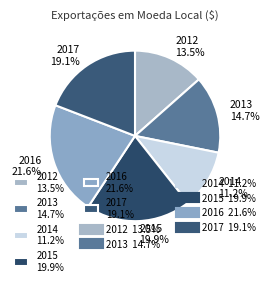

What is the largest slice in the pie chart?

2016